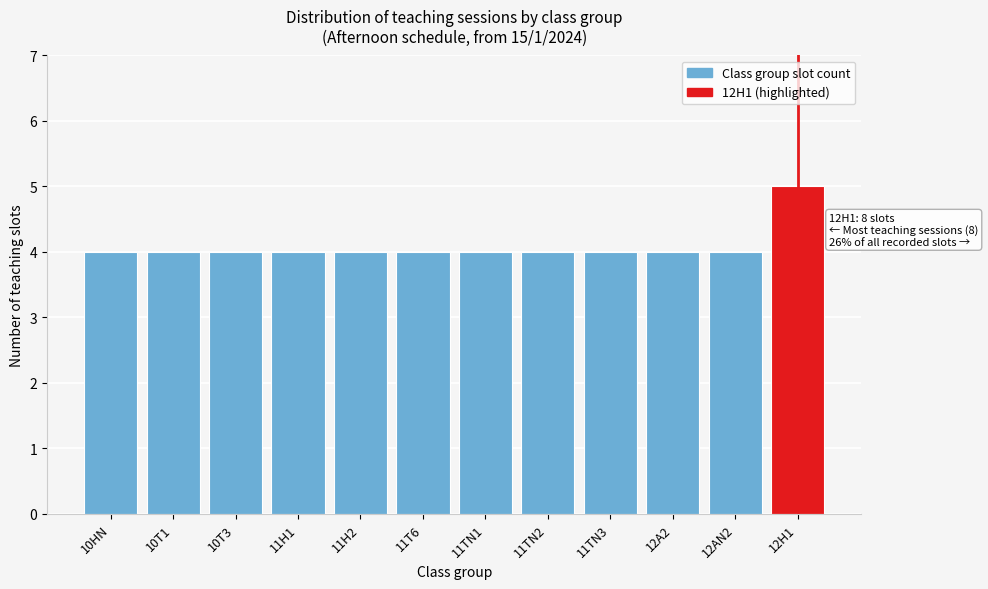

Reading right to left, list all the values displayed in this chart.

12H1=5	12AN2=4	12A2=4	11TN3=4	11TN2=4	11TN1=4	11T6=4	11H2=4	11H1=4	10T3=4	10T1=4	10HN=4